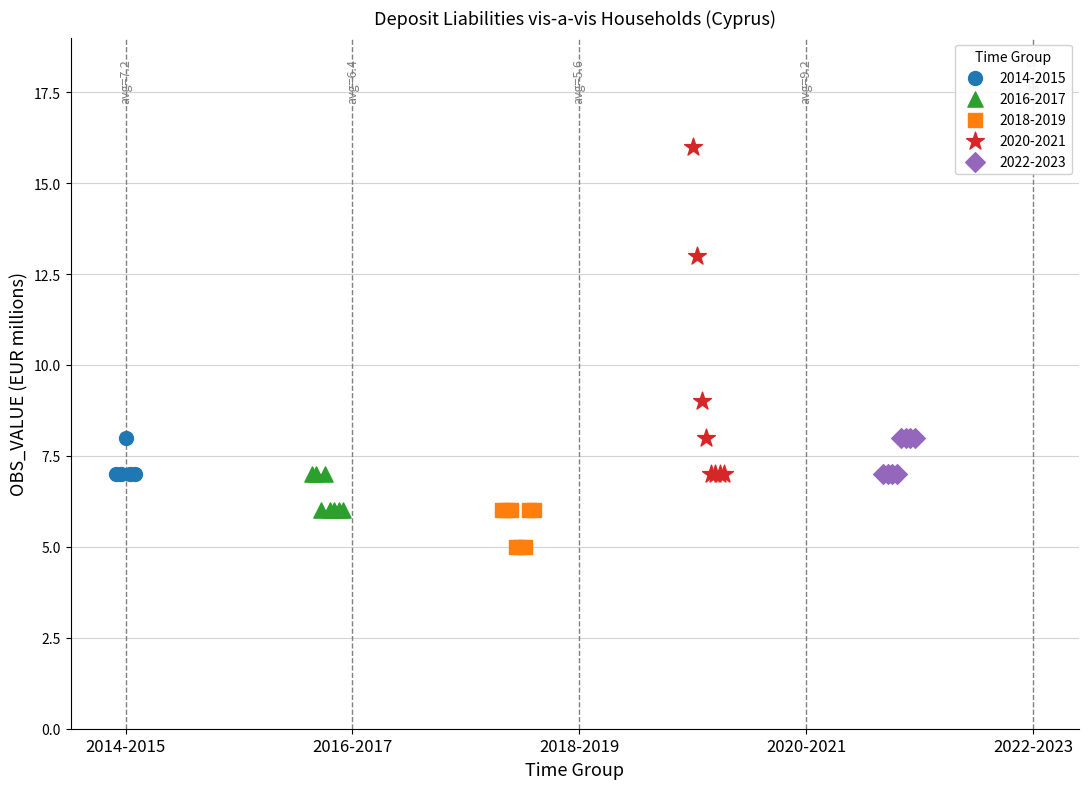

Which series has the largest Y range (max minus min)?

2020-2021